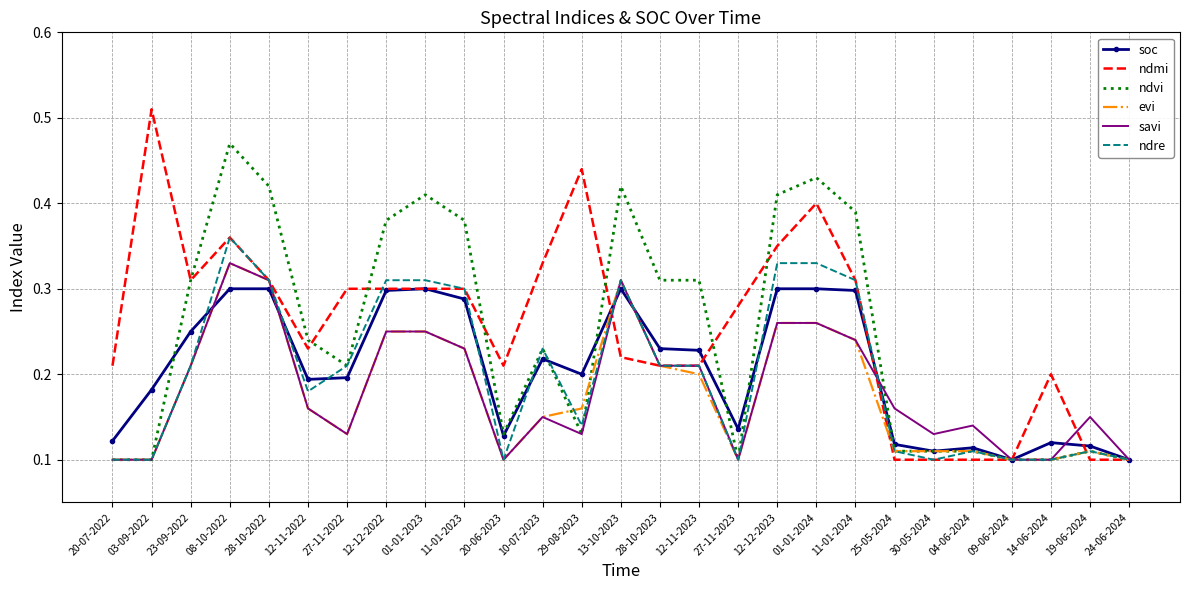

Which series has the widest spread of values?

ndmi